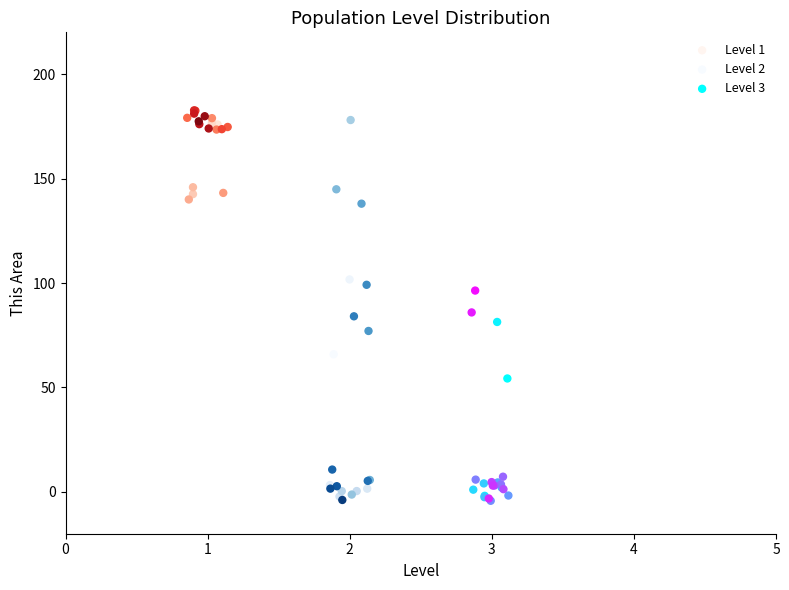

What are all the series names shown in the legend?

Level 1, Level 2, Level 3